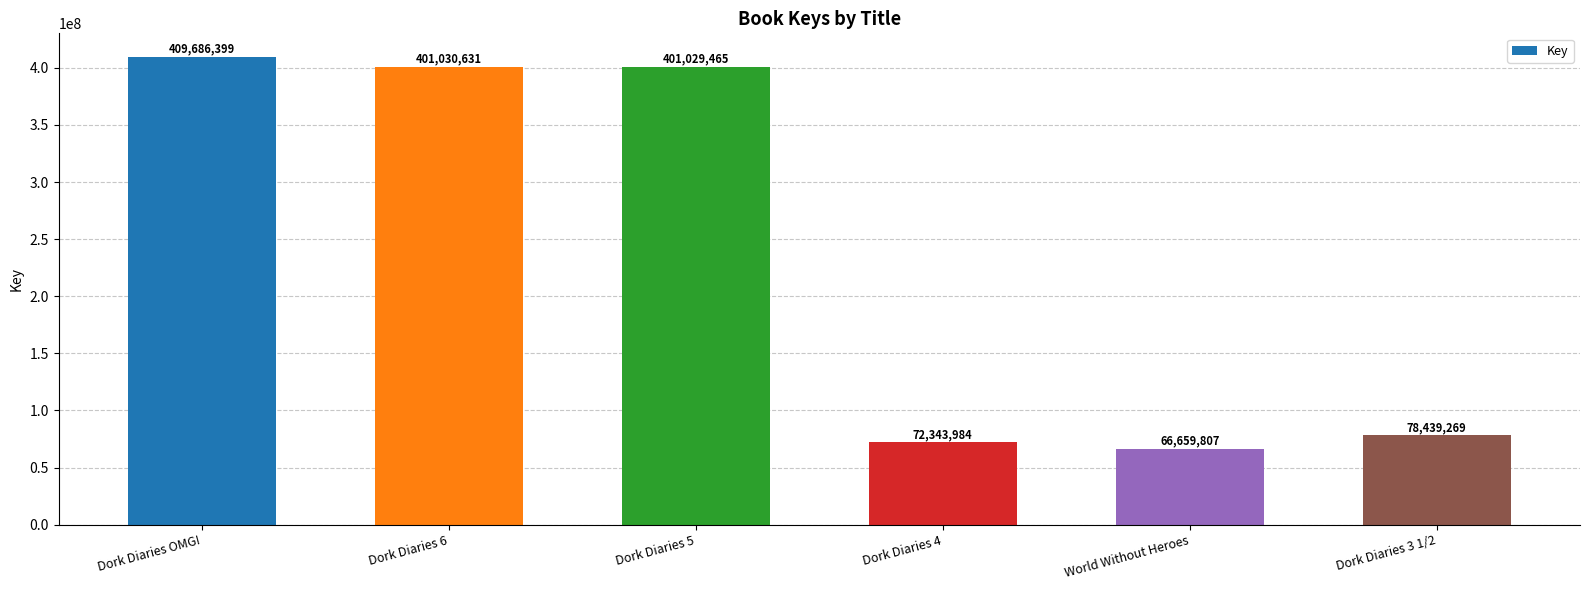

Rank the categories by value from lowest to highest.

World Without Heroes, Dork Diaries 4, Dork Diaries 3 1/2, Dork Diaries 5, Dork Diaries 6, Dork Diaries OMG!